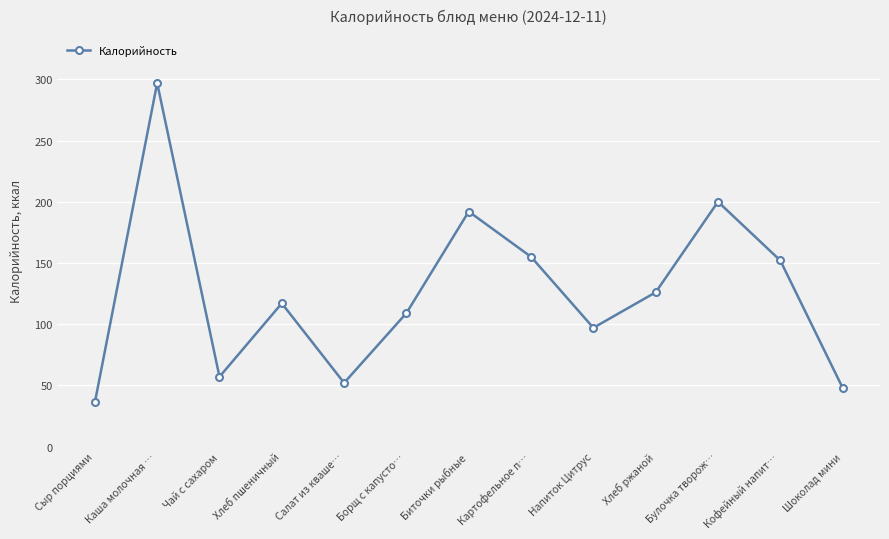

What is the average value?

126